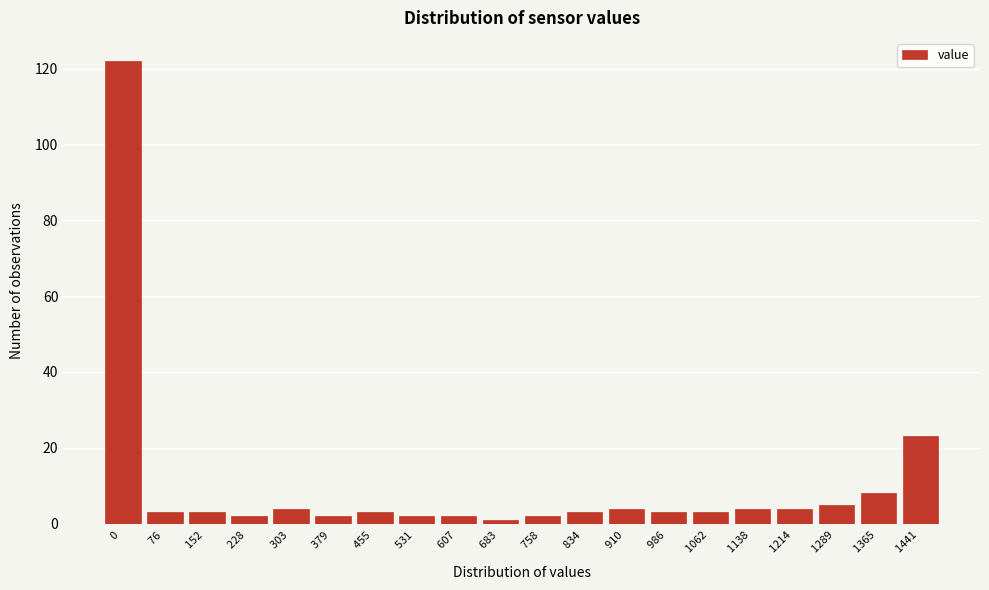

Reading left to right, list all the values displayed in this chart.

0 =122	76 =3	152 =3	228 =2	303 =4	379 =2	455 =3	531 =2	607 =2	683 =1	758 =2	834 =3	910 =4	986 =3	1062 =3	1138 =4	1214 =4	1289 =5	1365 =8	1441 =23